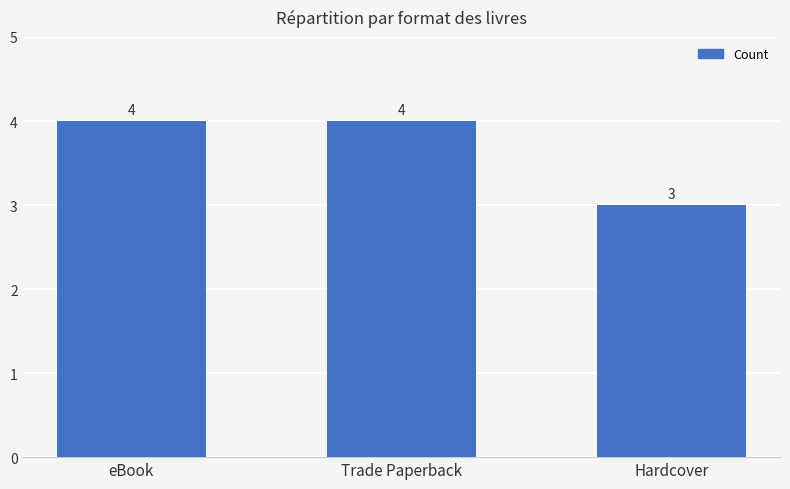

At which label is the value closest to 3?

Hardcover